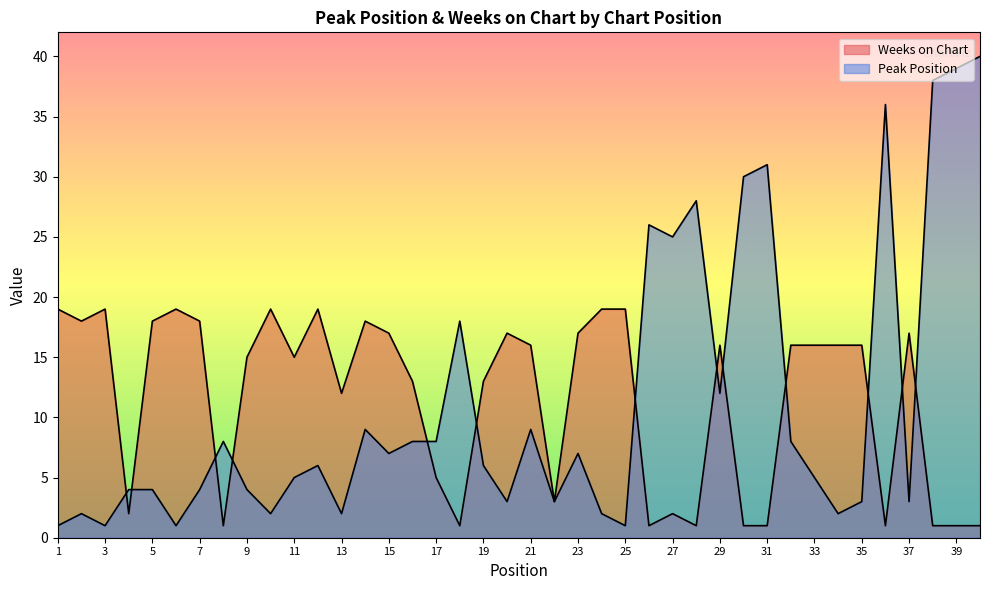

What is the sum of all Peak Position values?

451